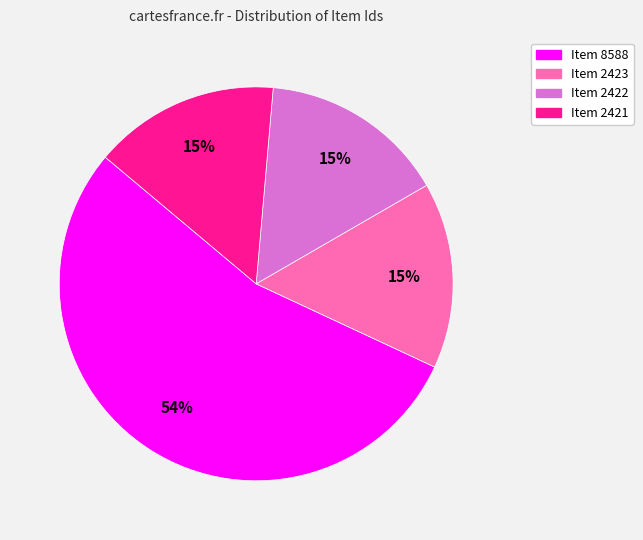

What is the largest slice in the pie chart?

Item 8588